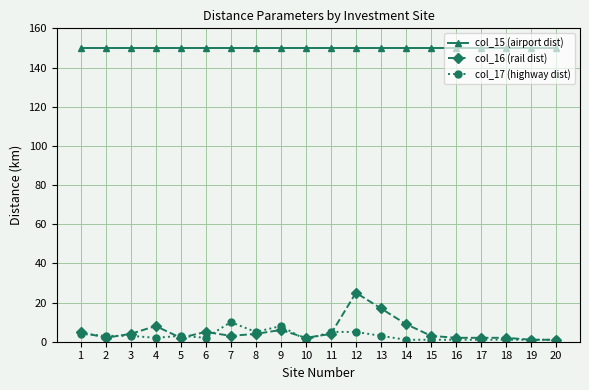

What is the sum of all col_17 (highway dist) values?

61